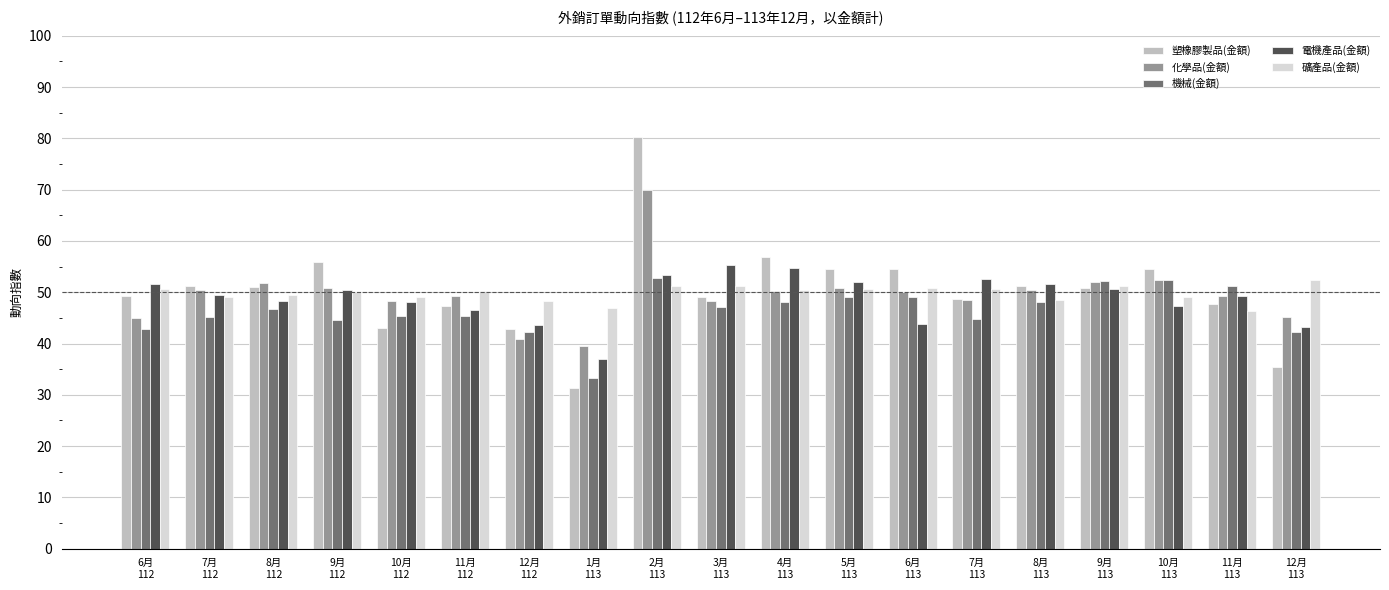

How many data points in 塑橡膠製品(金額) are above 50?

10